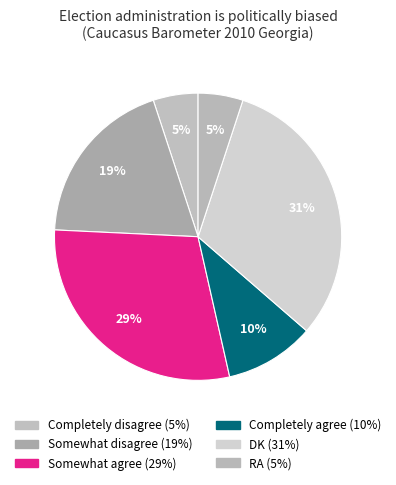

What is the ratio of the value at Completely disagree to the value at Completely agree?

0.5